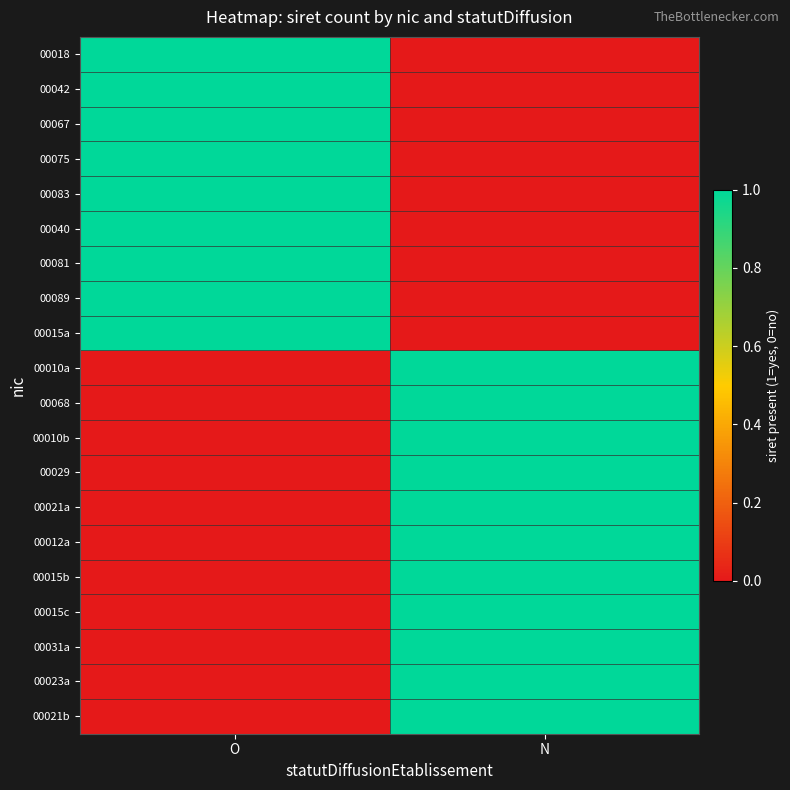

How many series are shown in this chart?

20